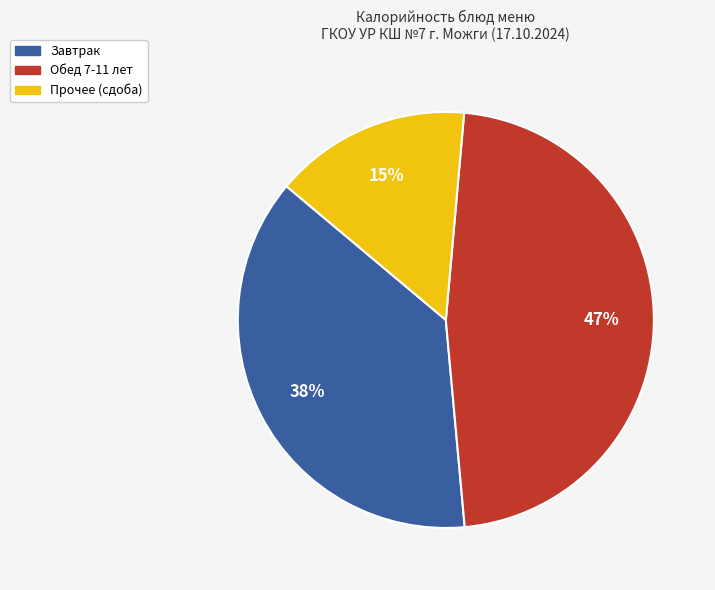

To the nearest percent, what is the average slice percentage?

33%